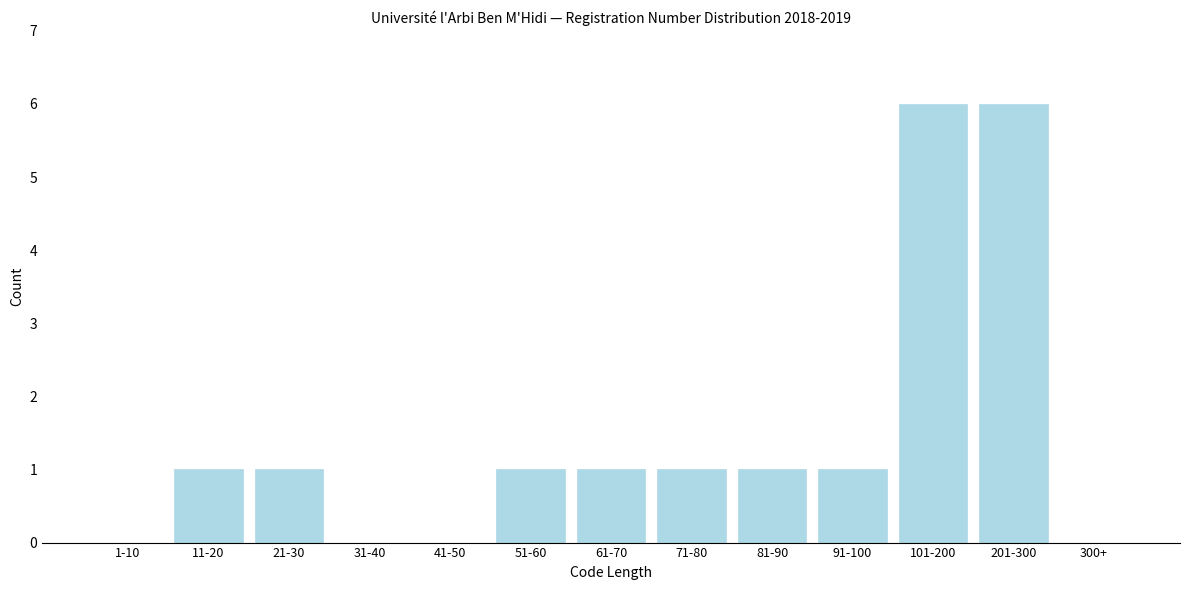

Reading left to right, list all the values displayed in this chart.

1-10=0	11-20=1	21-30=1	31-40=0	41-50=0	51-60=1	61-70=1	71-80=1	81-90=1	91-100=1	101-200=6	201-300=6	300+=0